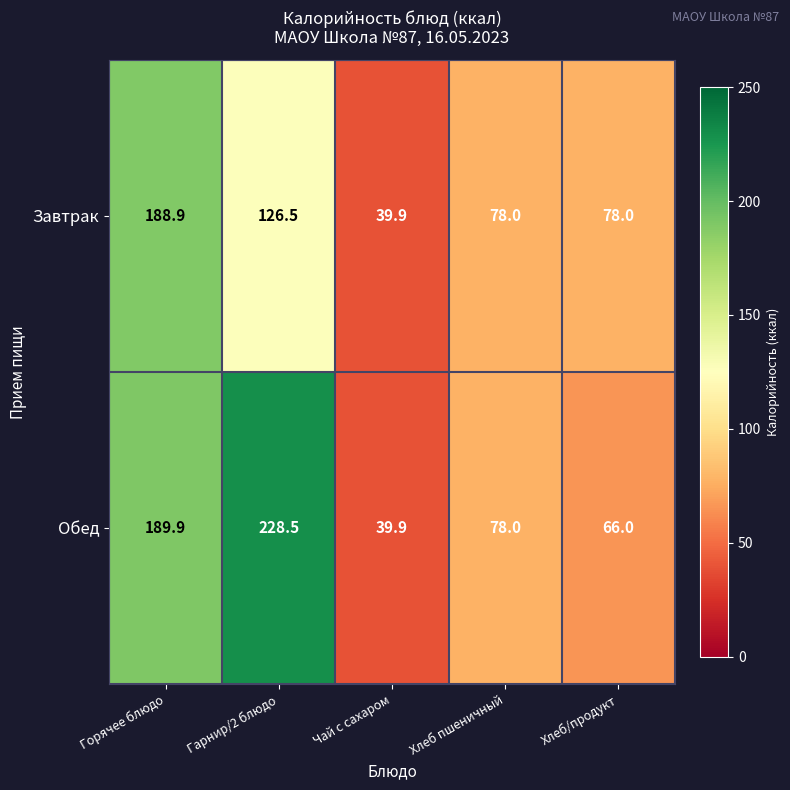

Reading left to right, list all the values displayed in this chart.

Завтрак: 188.9	126.5	39.9	78.0	78.0
Обед: 189.9	228.5	39.9	78.0	66.0